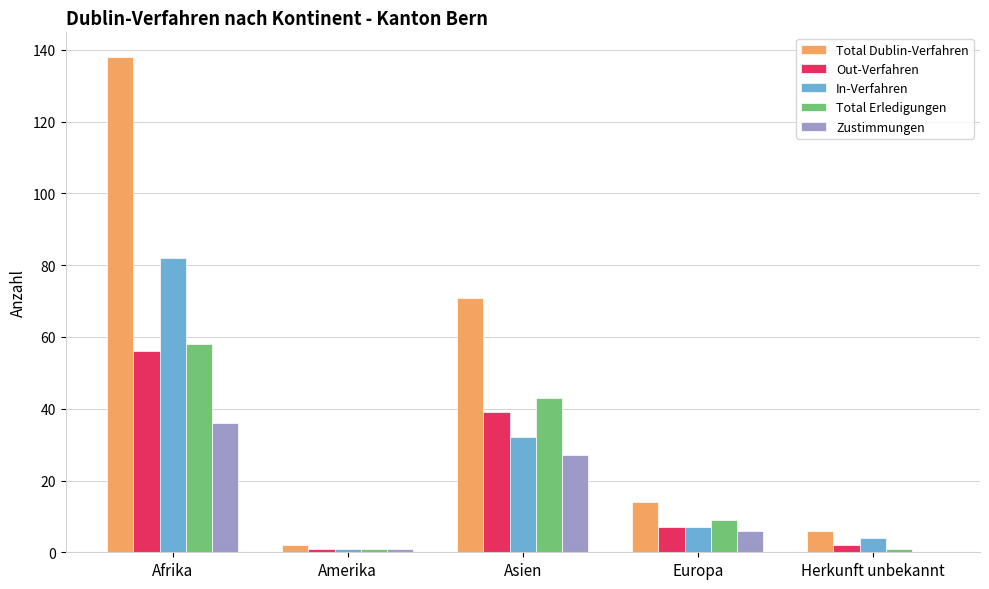

Which series has the largest total across all categories?

Total Dublin-Verfahren